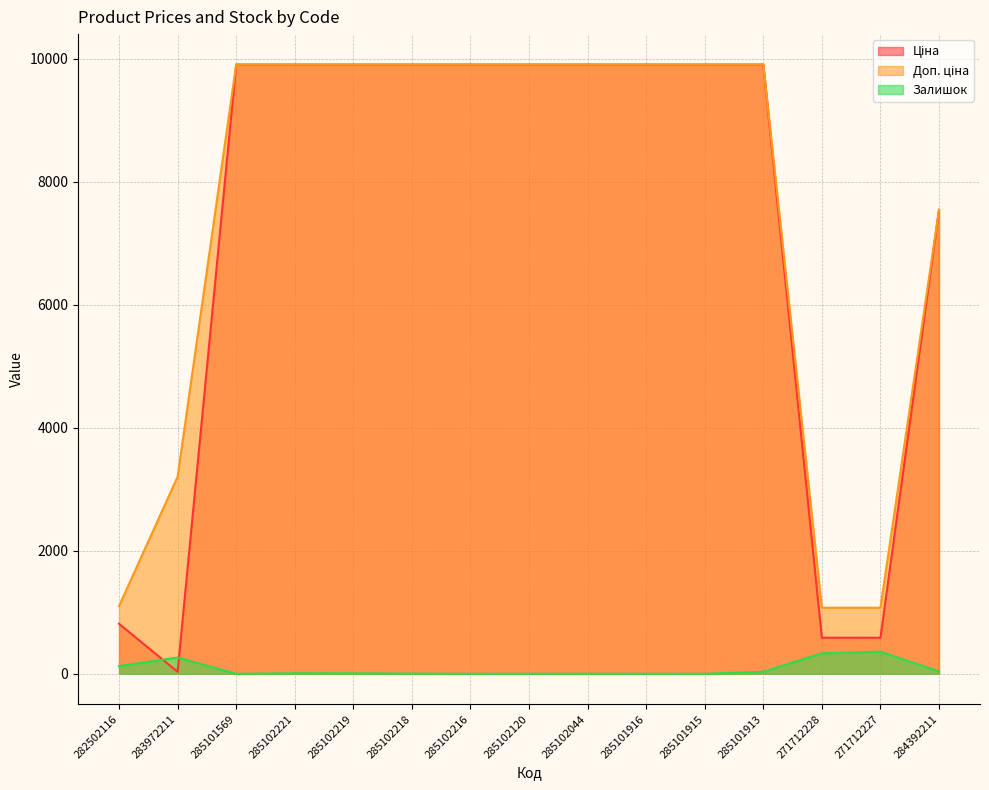

Is the value of Залишок at 283972211 greater than the value of Доп. ціна at 285101916?

No